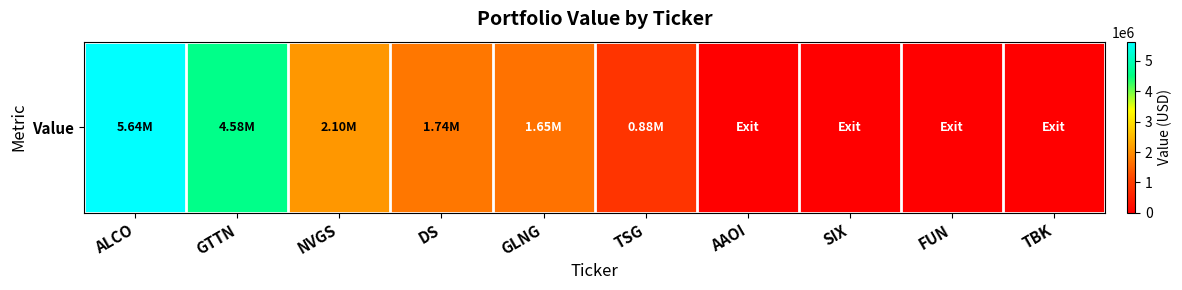

Which category has the highest value across all series?

ALCO